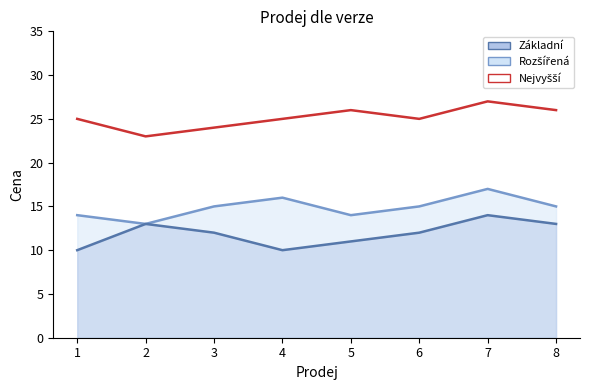

The value of Nejvyšší at 3 is 24. True or false?

True